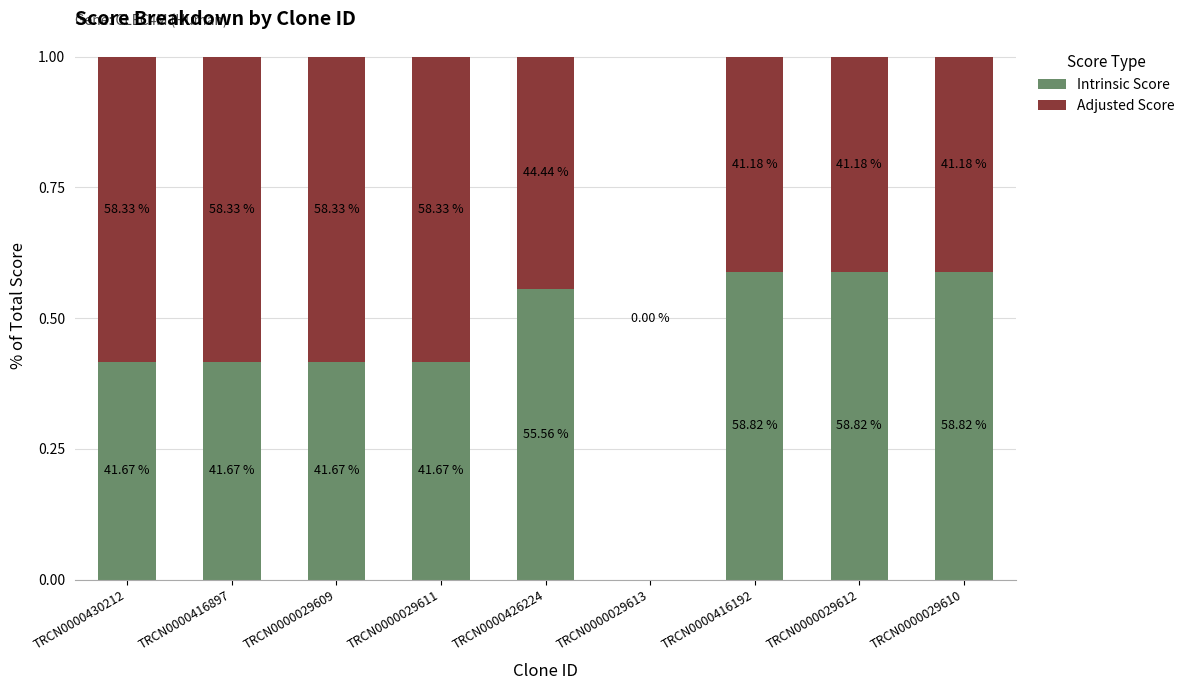

Which series changed the most between TRCN0000426224 and TRCN0000029613?

Intrinsic Score